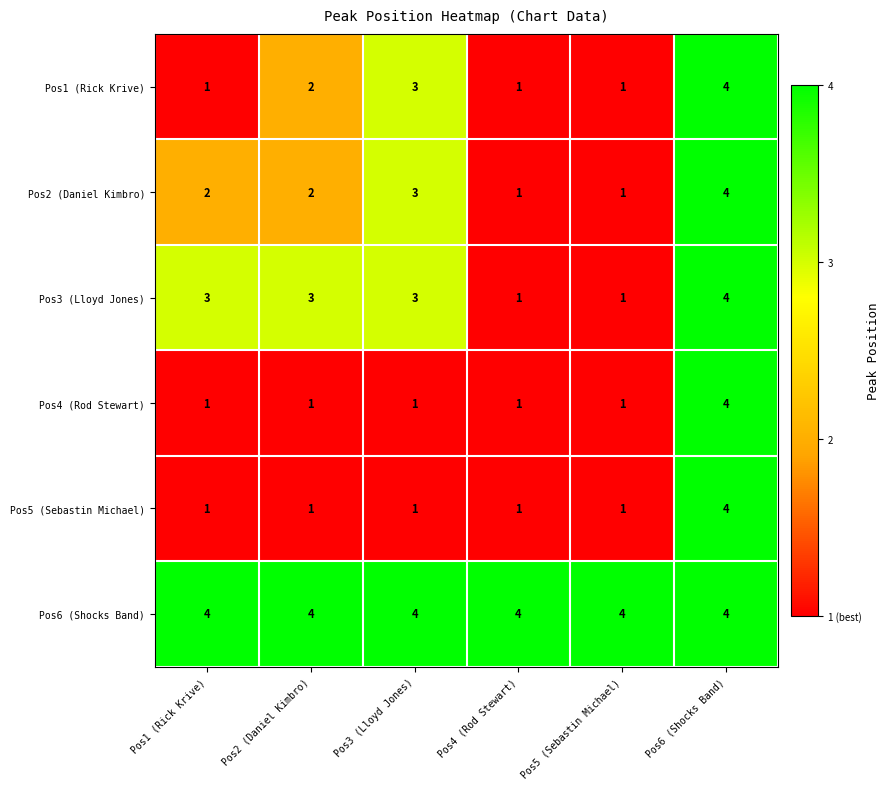

The value of Pos2 (Daniel Kimbro) at Pos3 (Lloyd Jones) is 1. True or false?

False